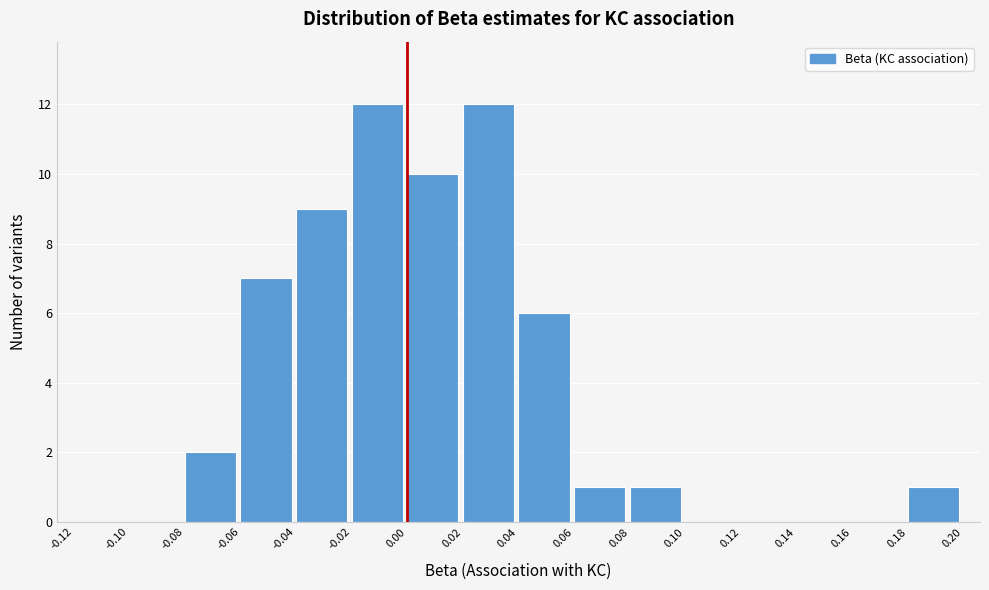

Reading left to right, list every bar in this chart as the range it spans on the x-axis followed by its height. The values are not printed on the chart, so give them approximately, as read against the axis.

-0.12 to -0.10: 0
-0.10 to -0.08: 0
-0.08 to -0.06: 2
-0.06 to -0.04: 7
-0.04 to -0.02: 9
-0.02 to 0.00: 12
0.00 to 0.02: 10
0.02 to 0.04: 12
0.04 to 0.06: 6
0.06 to 0.08: 1
0.08 to 0.10: 1
0.10 to 0.12: 0
0.12 to 0.14: 0
0.14 to 0.16: 0
0.16 to 0.18: 0
0.18 to 0.20: 1